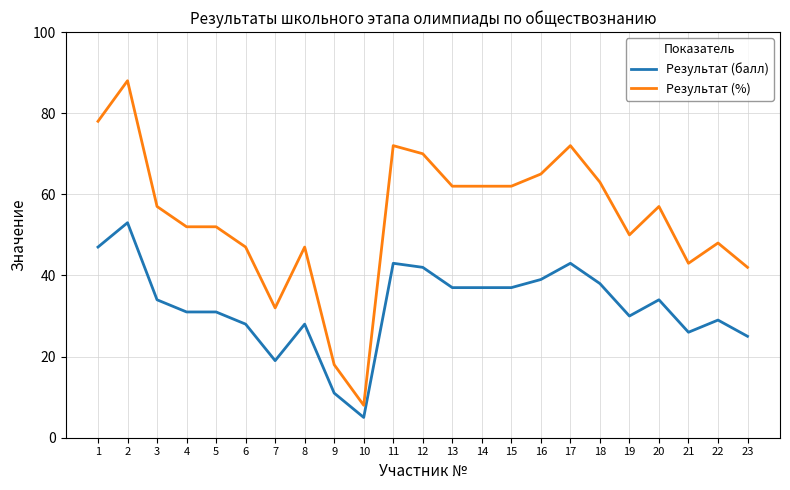

At 4, list the series in order from largest to smallest.

Результат (%), Результат (балл)